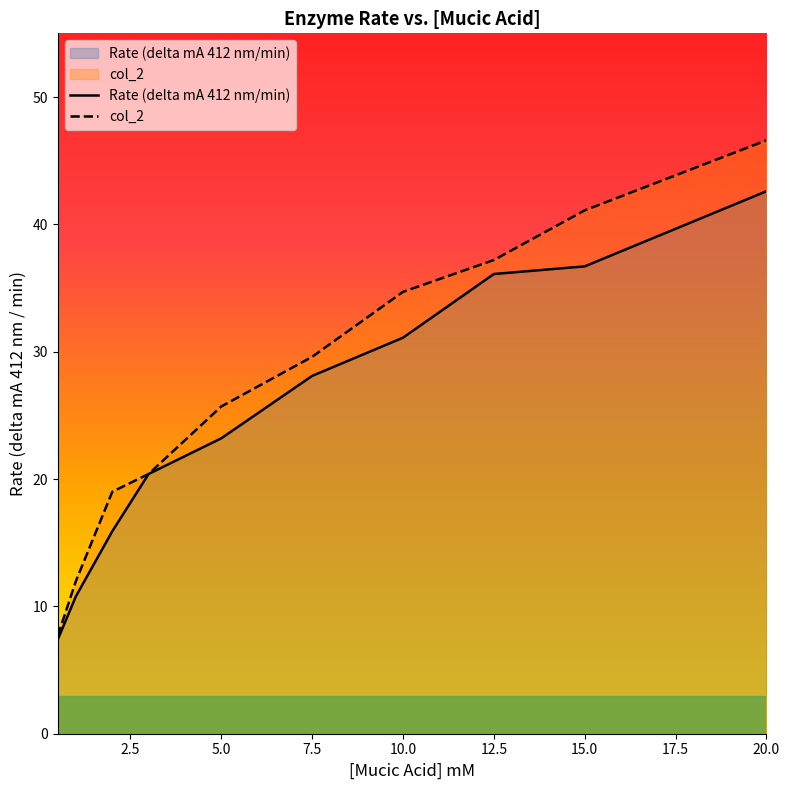

What is the value of the col_2 point at the 3rd from the left?

19.0